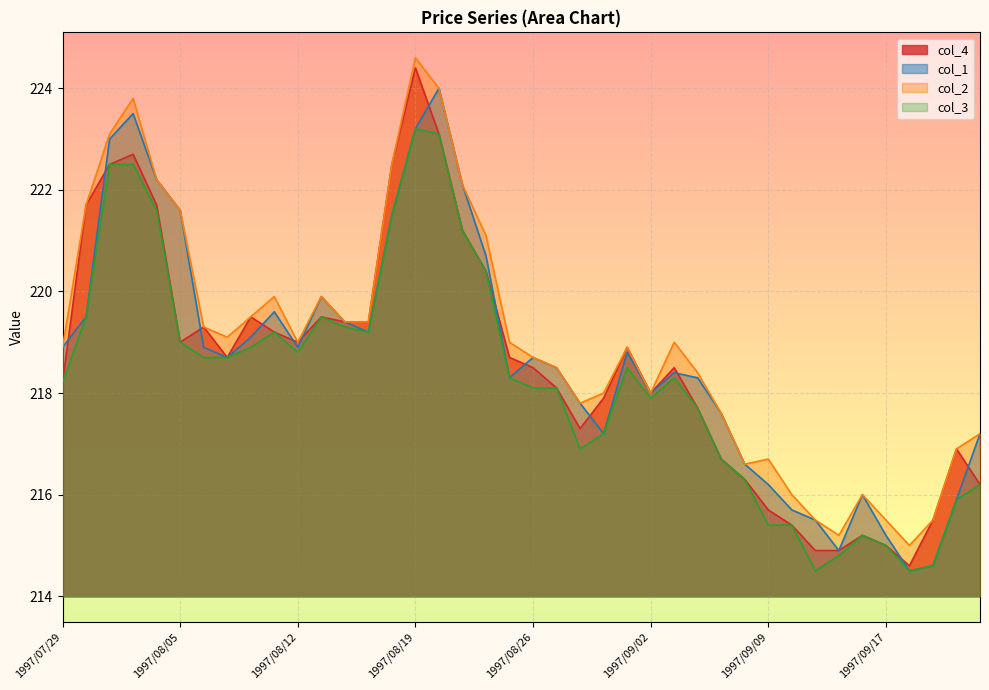

What is the difference between the highest and lowest values at 1997/09/22?

1.0